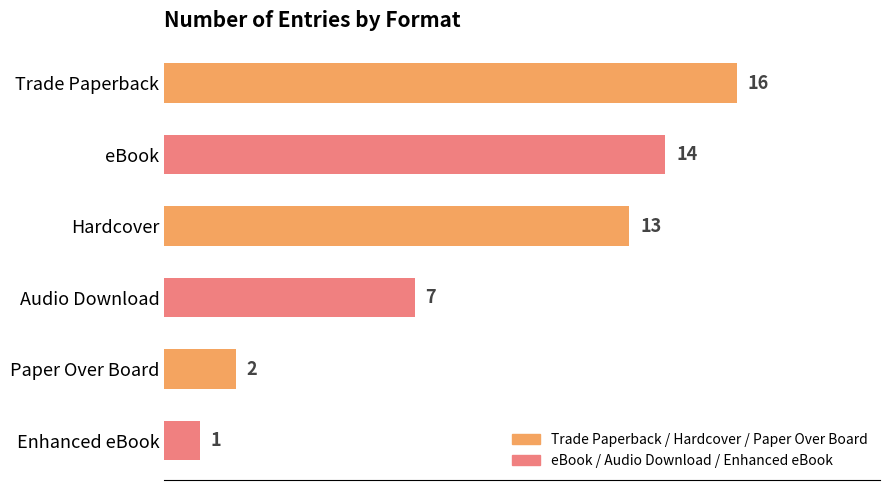

What is the average value?

9